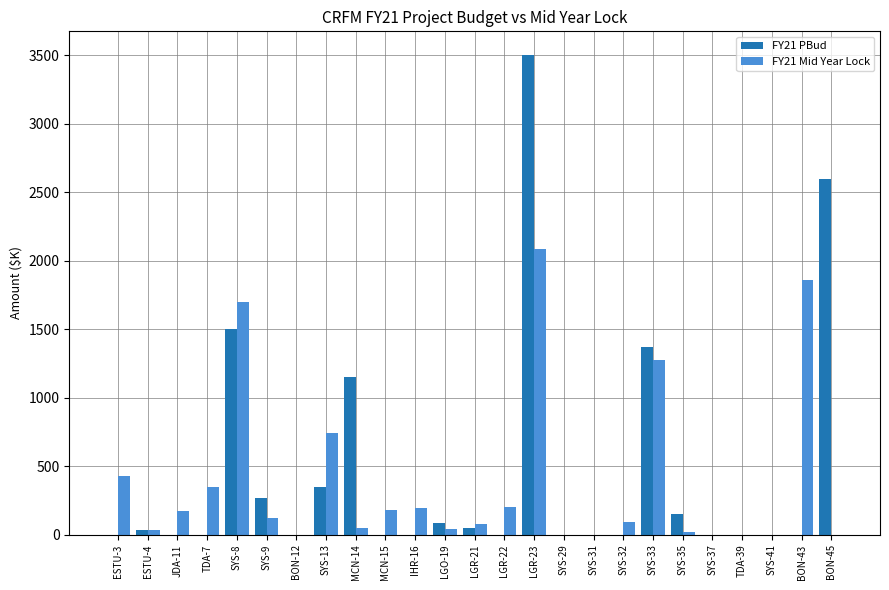

At which label does FY21 Mid Year Lock reach its peak?

LGR-23